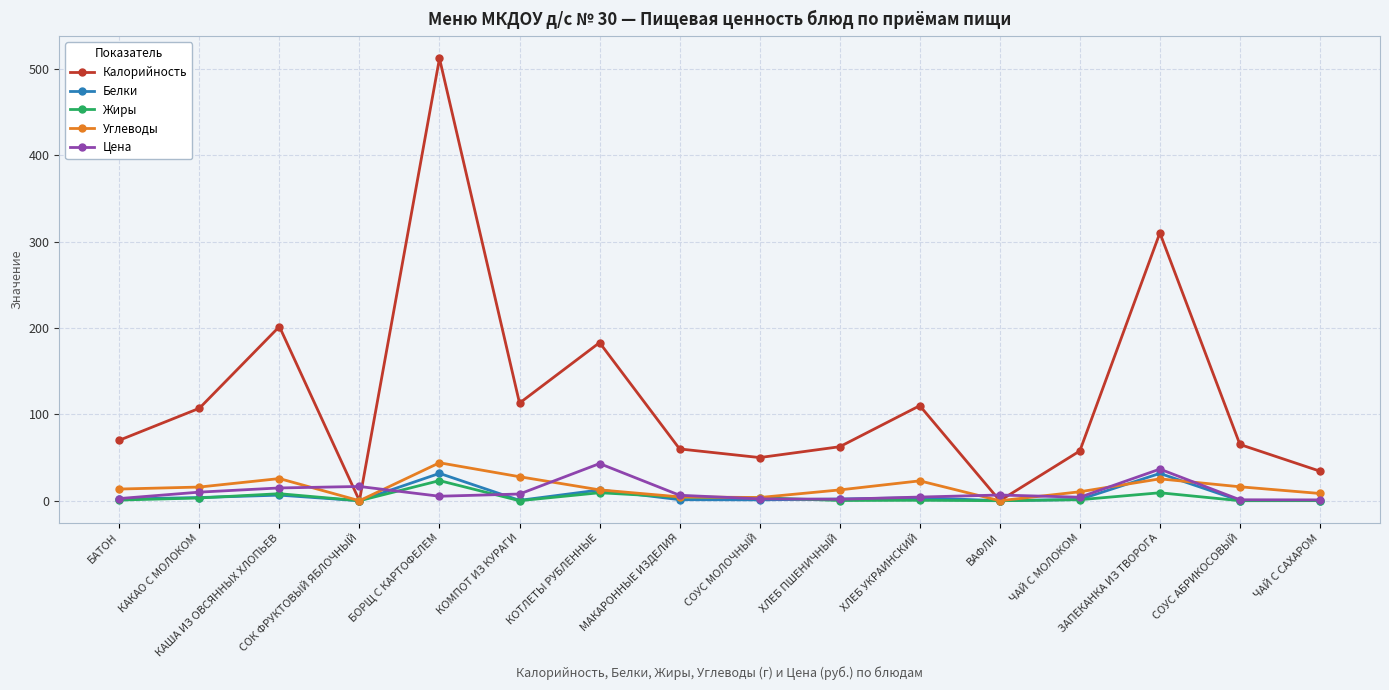

What is the label of the 4th point from the right?

ЧАЙ С МОЛОКОМ